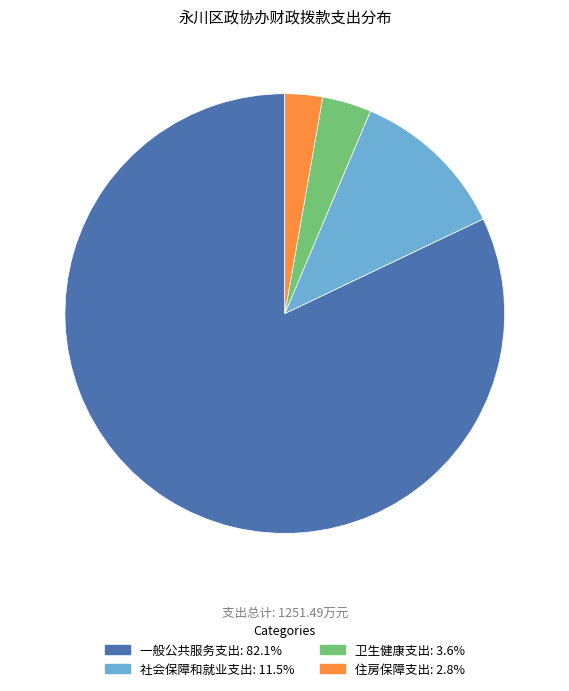

Does 一般公共服务支出 represent more than half of the total?

Yes